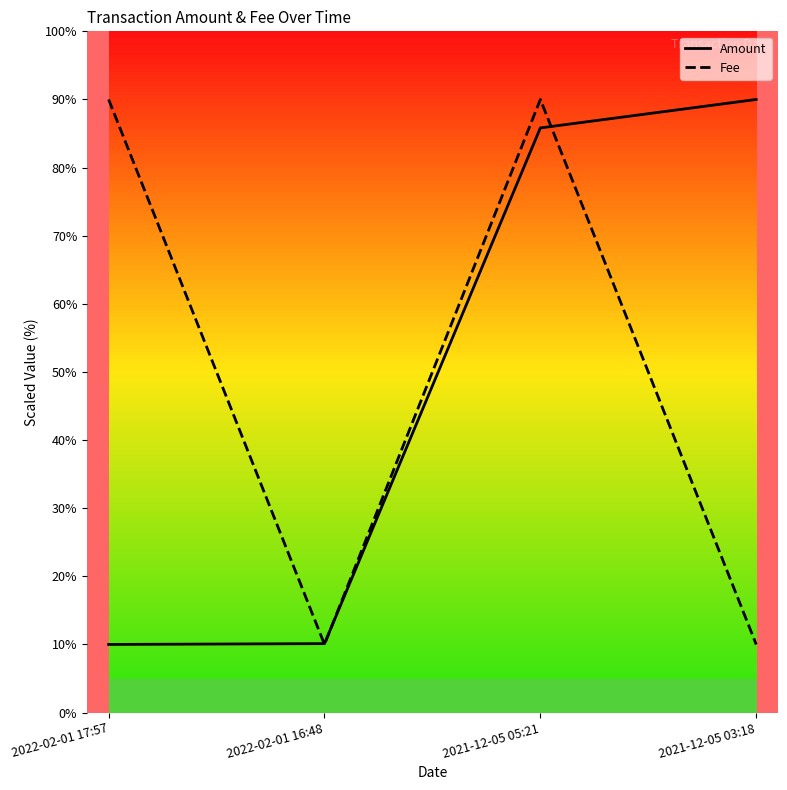

What are all the series names shown in the legend?

Amount, Fee